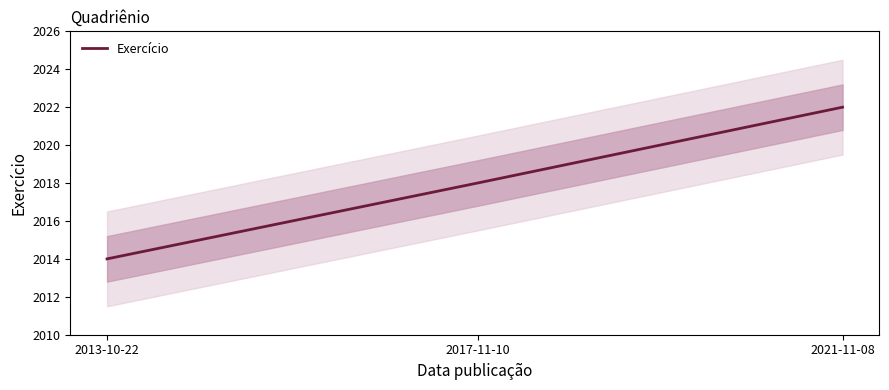

Reading left to right, what are all the values shown in this chart?

2013-10-22=2014	2017-11-10=2018	2021-11-08=2022